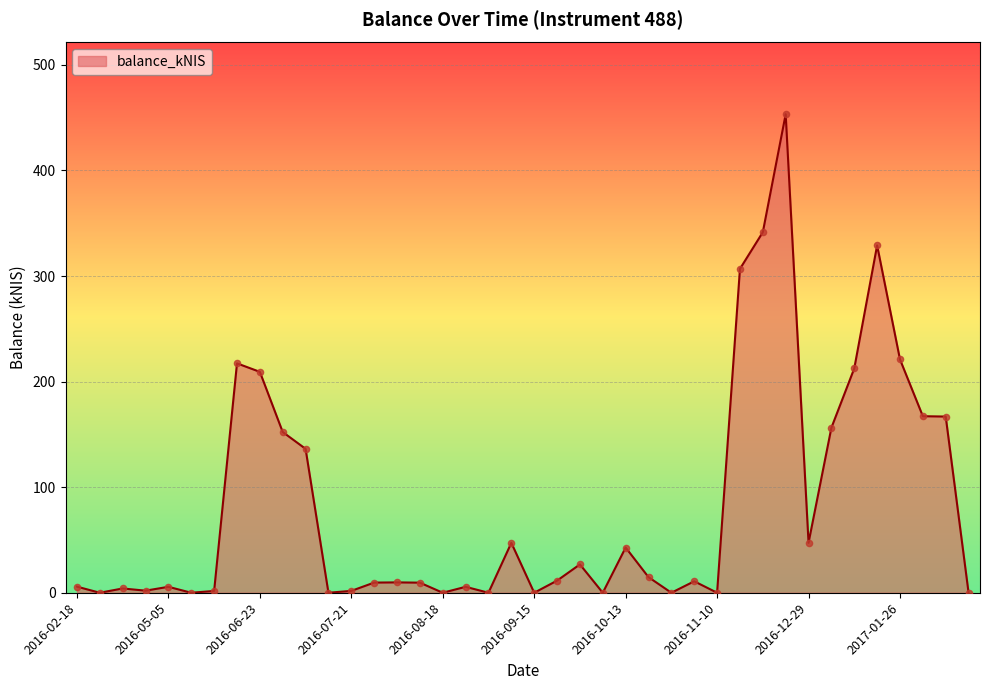

What is the maximum value shown in the chart?

453.2